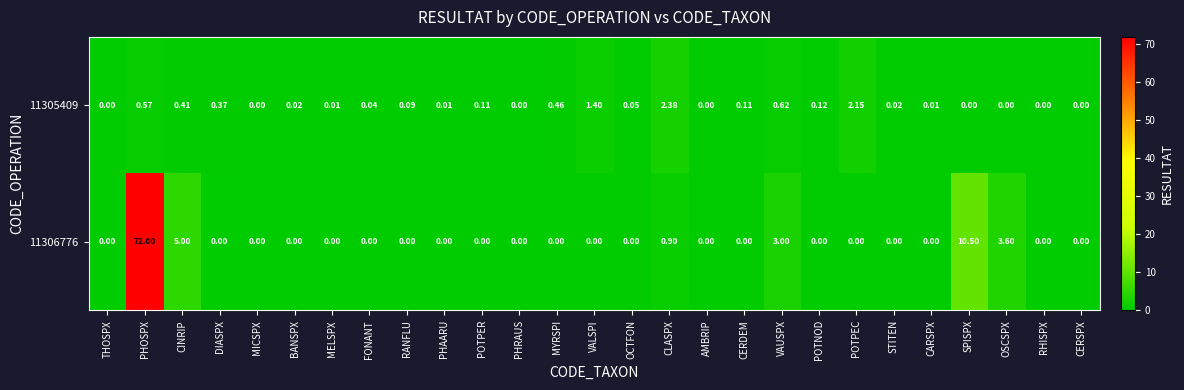

At which label is 11305409 closest to 1?

VAUSPX